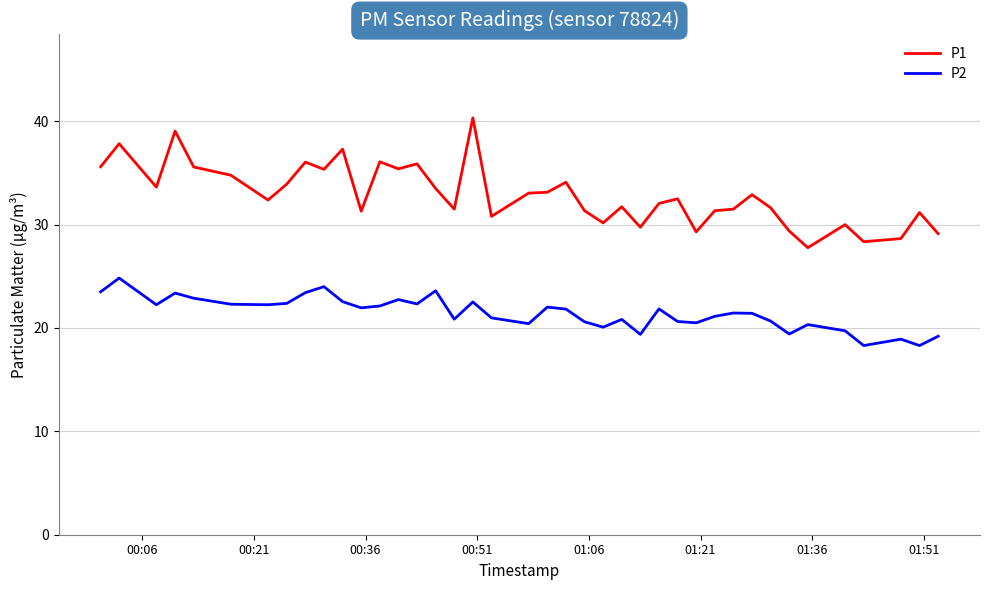

True or false: P1 and P2 intersect in this chart.

False